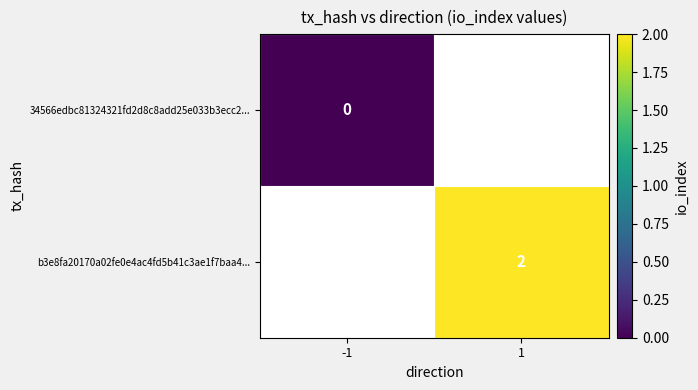

True or false: b3e8fa20170a02fe0e4ac4fd5b41c3ae1f7baa4... has a value of 1 at 1.

False